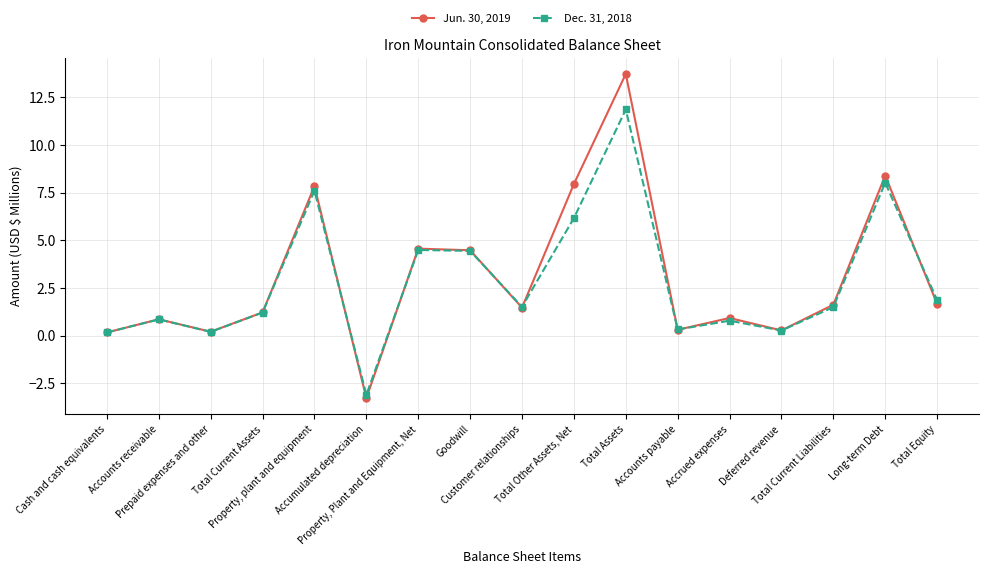

What is the minimum value for Dec. 31, 2018?

-3.1